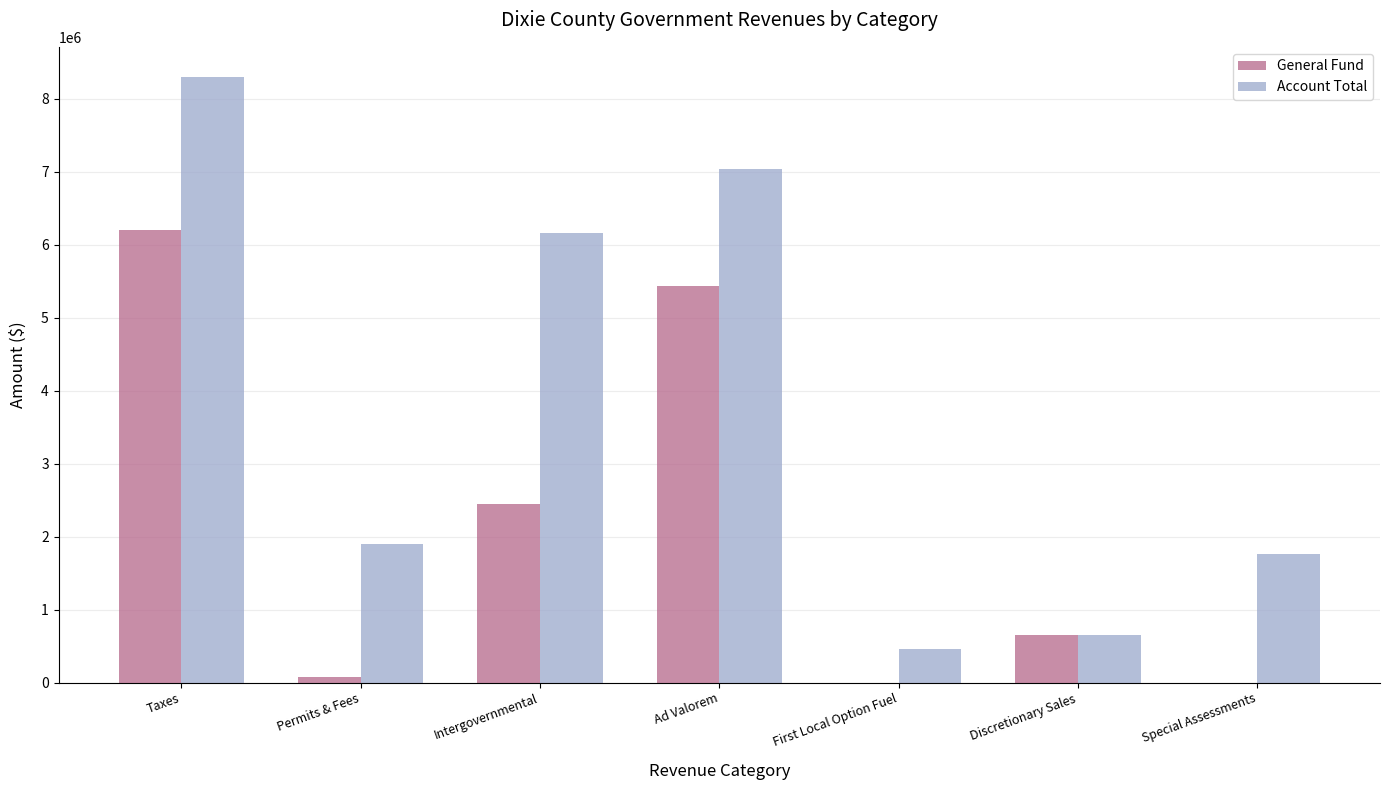

What value does the General Fund series have at Taxes?

6197596